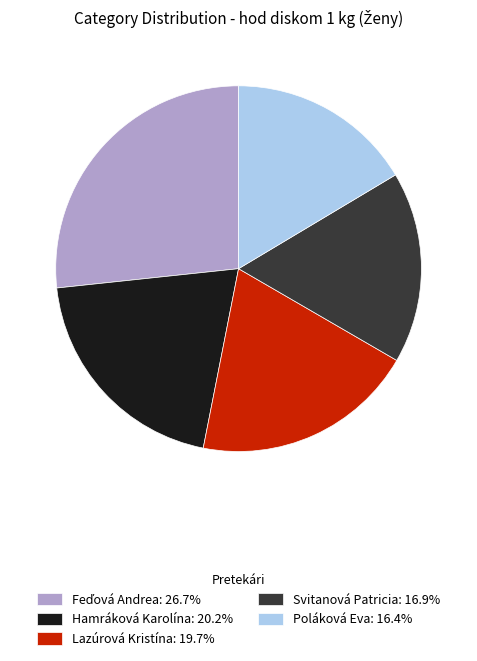

Approximately how many times larger is the value at Poláková Eva: 16.4% compared to Svitanová Patricia: 16.9%?

1.0